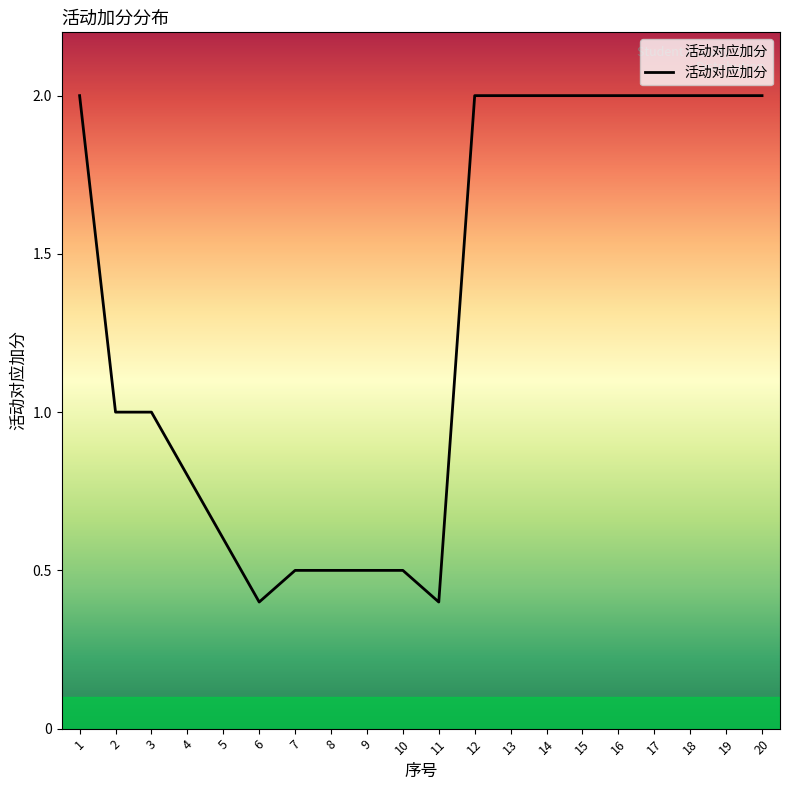

Approximately how many times larger is the value at 19 compared to 12?

1.0